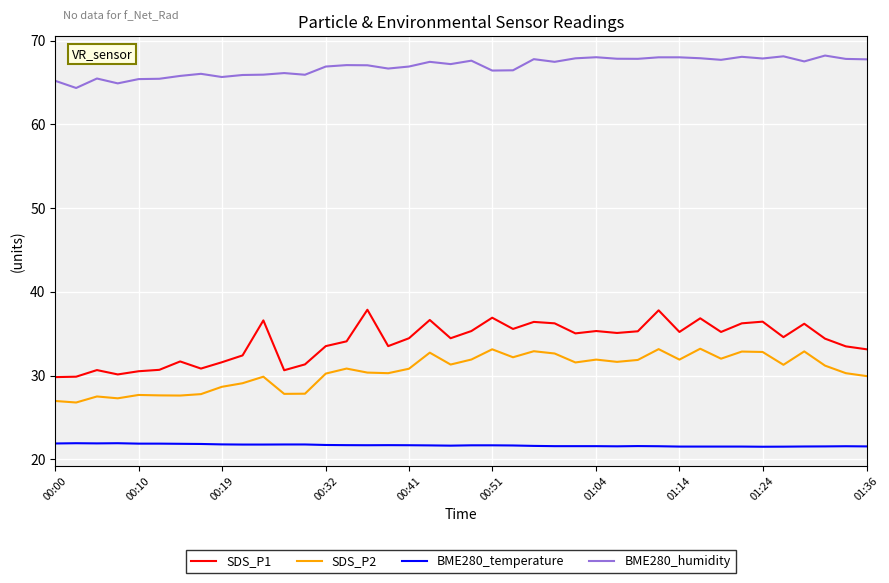

List the series in order of their peak value, lowest first.

BME280_temperature, SDS_P2, SDS_P1, BME280_humidity